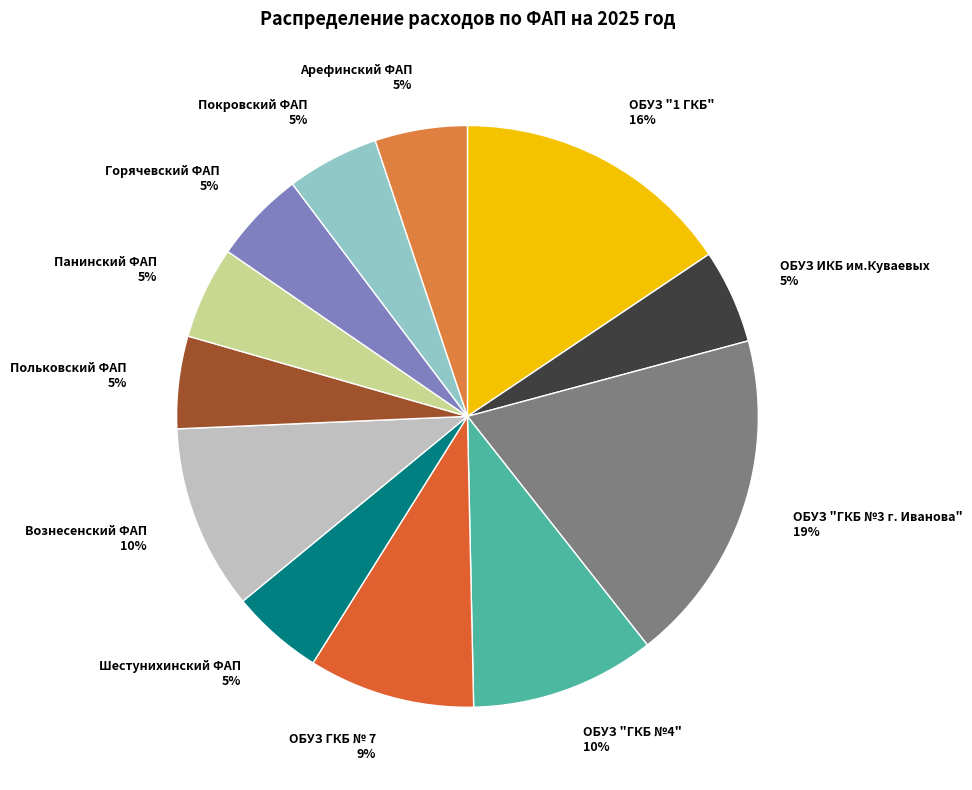

Between ОБУЗ "ГКБ №4" 10% and ОБУЗ "1 ГКБ" 16%, which is larger?

ОБУЗ "1 ГКБ" 16%